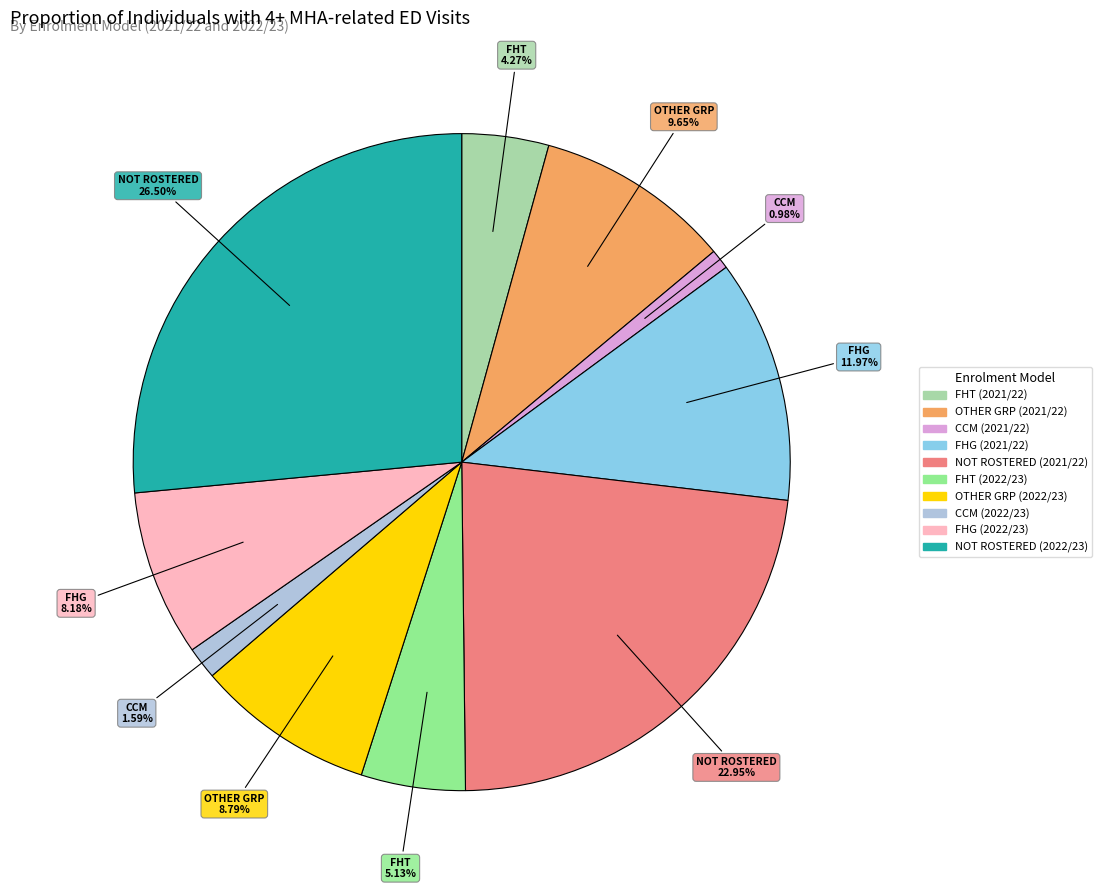

Is CCM (2021/22) the majority of the pie?

No